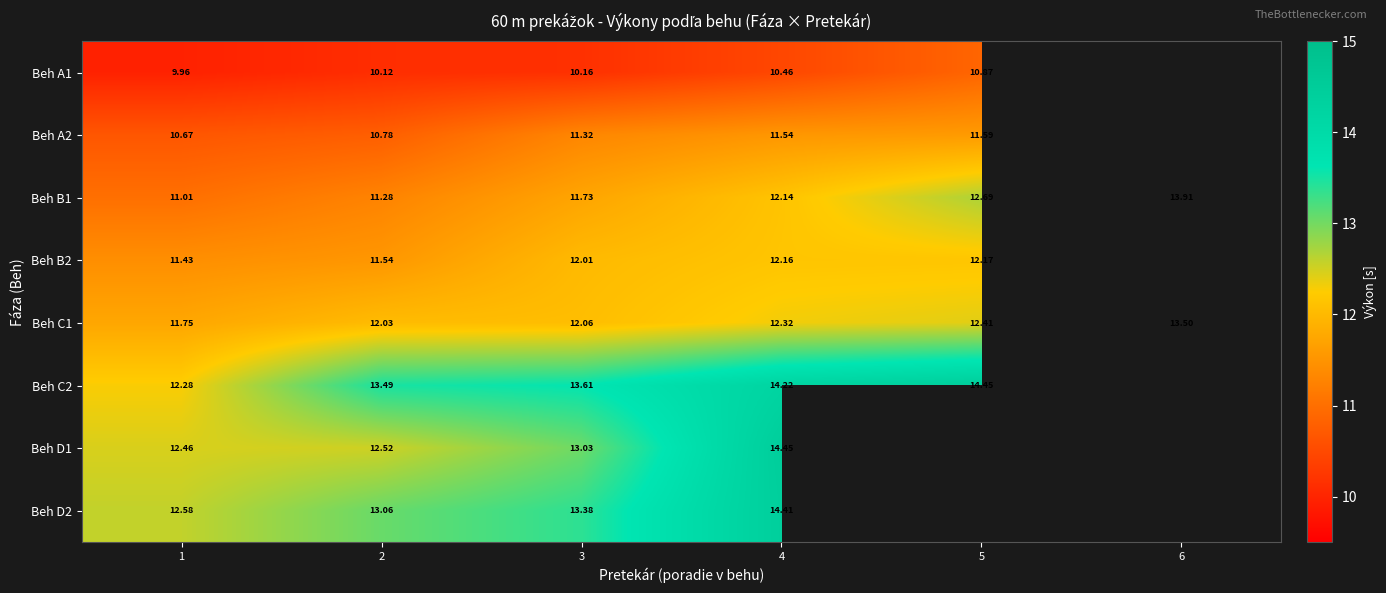

At which category is the sum across all series the highest?

4